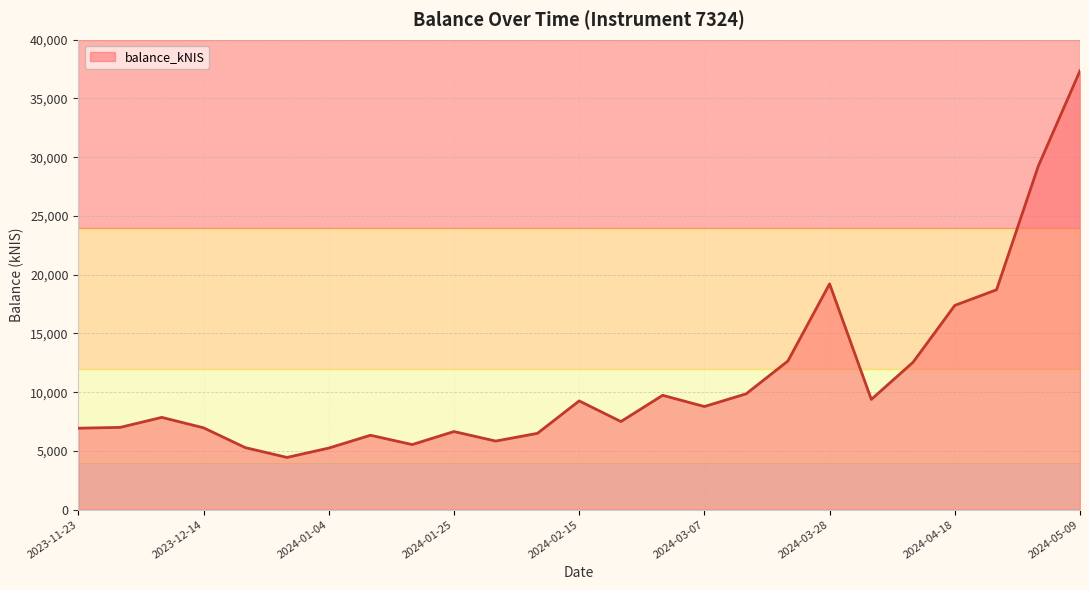

What is the minimum value shown in the chart?

4448.1